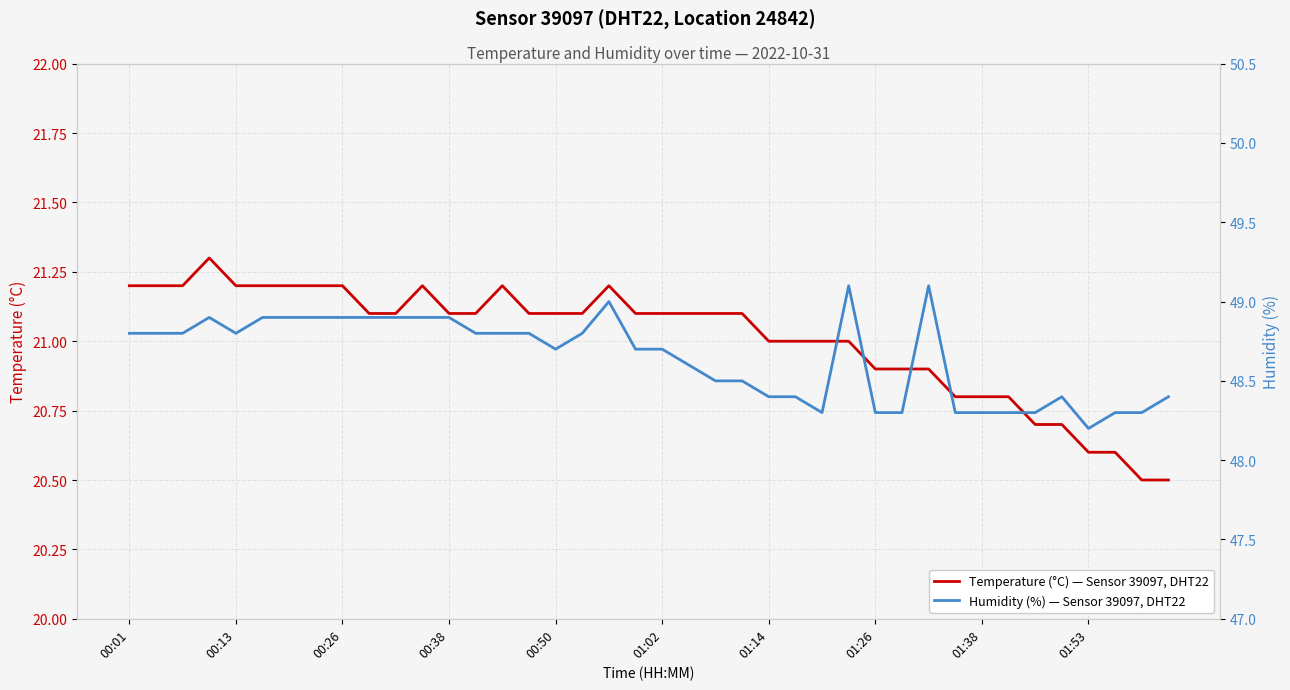

How many lines are shown in the chart?

2